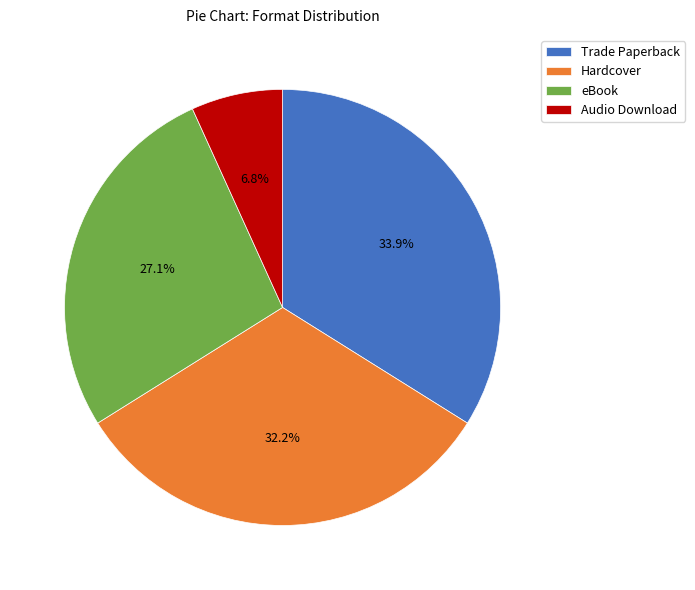

Rank the categories by value from highest to lowest.

Trade Paperback, Hardcover, eBook, Audio Download